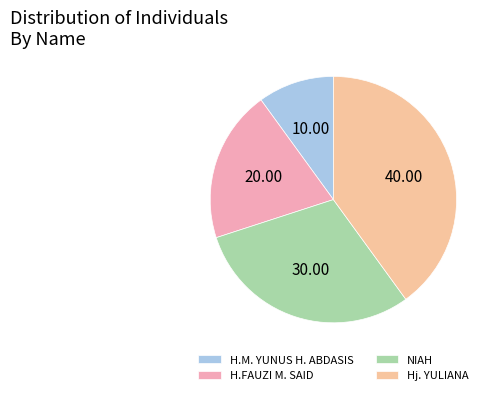

Is there a majority slice in this chart?

No